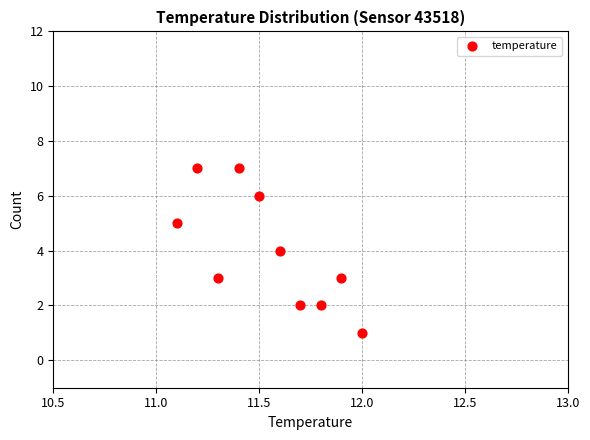

What is the average Y value?

4